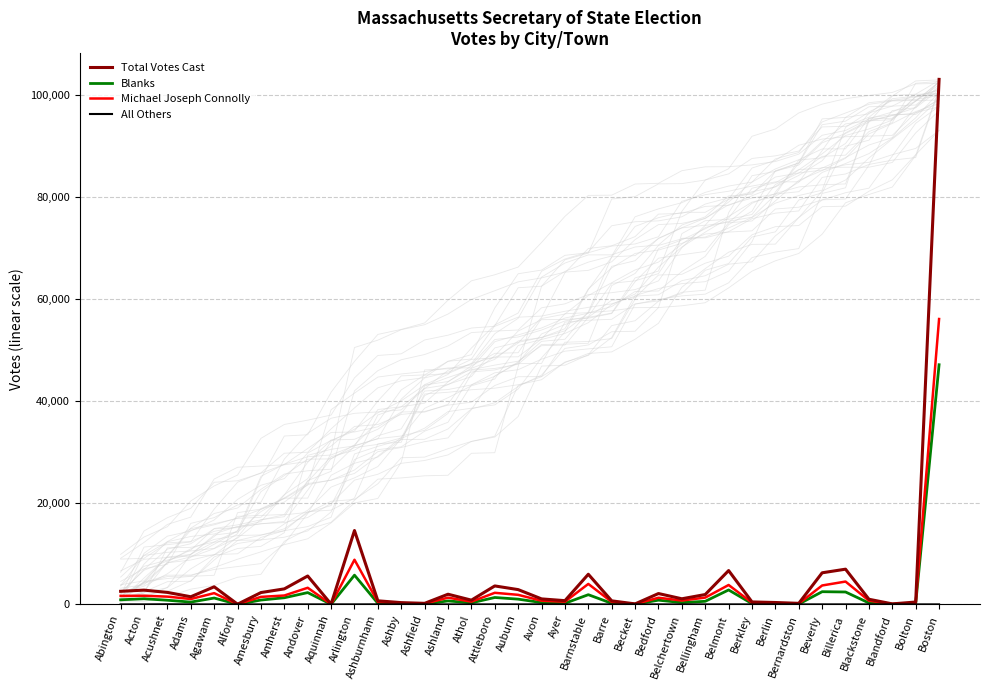

Which category has the lowest value in the Total Votes Cast series?

Alford